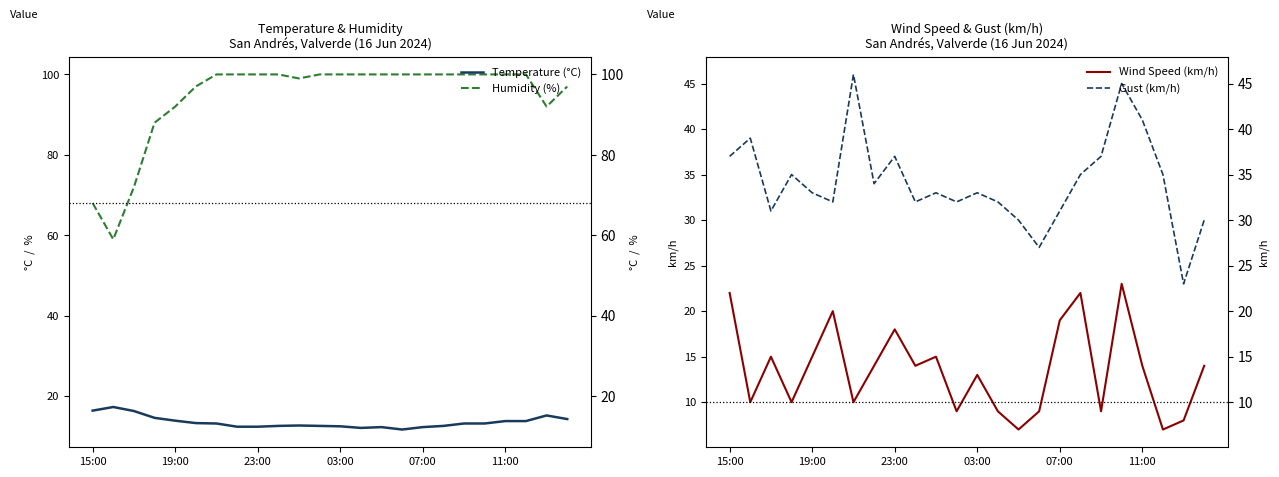

True or false: Gust (km/h) and Wind Speed (km/h) cross at least once.

False